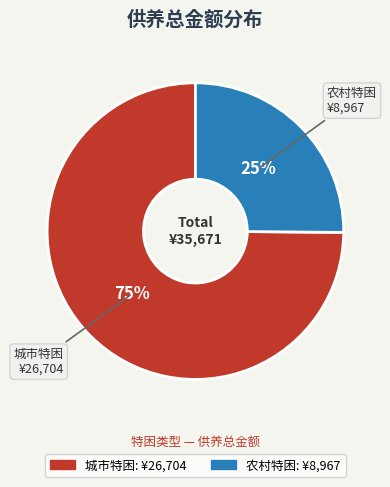

To the nearest percent, what portion does 农村特困 represent?

25%